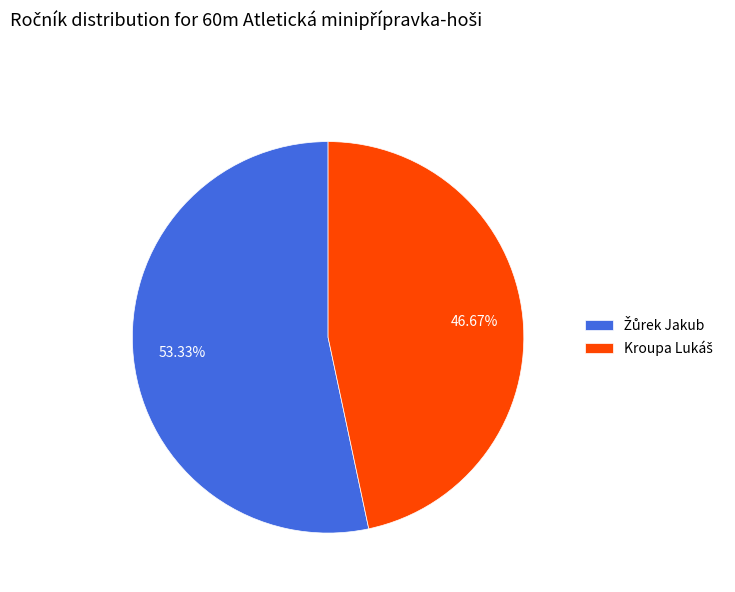

Does any single category account for the majority?

Yes